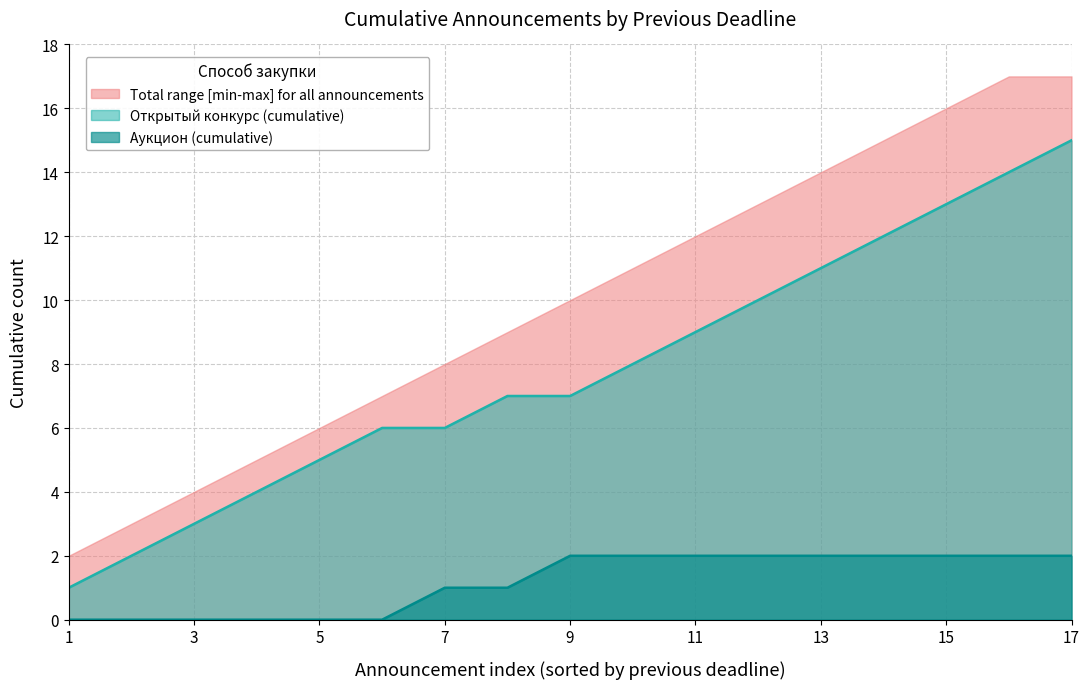

Reading right to left, extract all data points from this chart.

Открытый конкурс (cumulative): 15	14	13	12	11	10	9	8	7	7	6	6	5	4	3	2	1
Аукцион (cumulative): 2	2	2	2	2	2	2	2	2	1	1	0	0	0	0	0	0